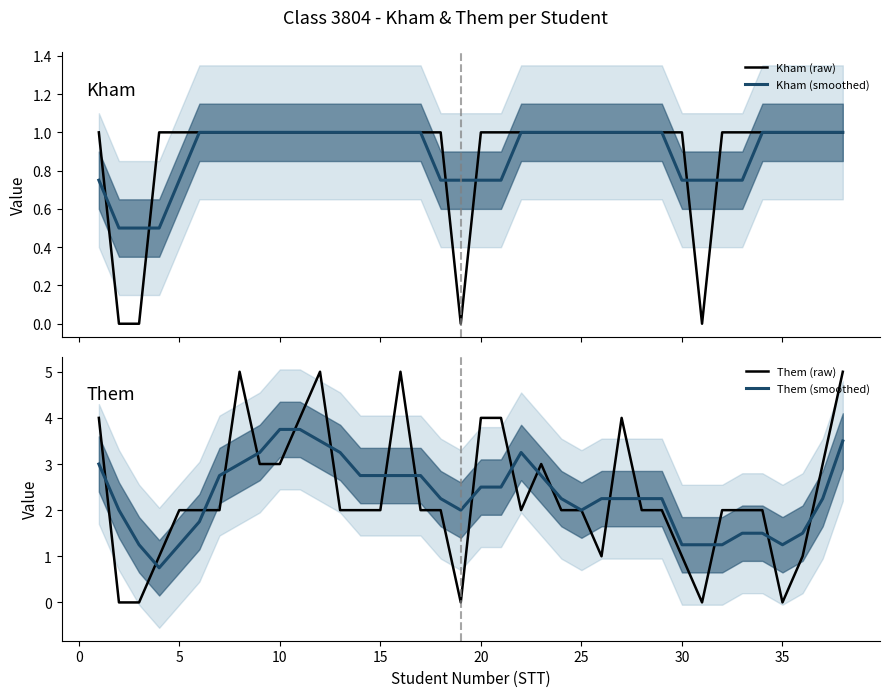

The Them (raw) series shows 1.6 at 30. True or false?

False